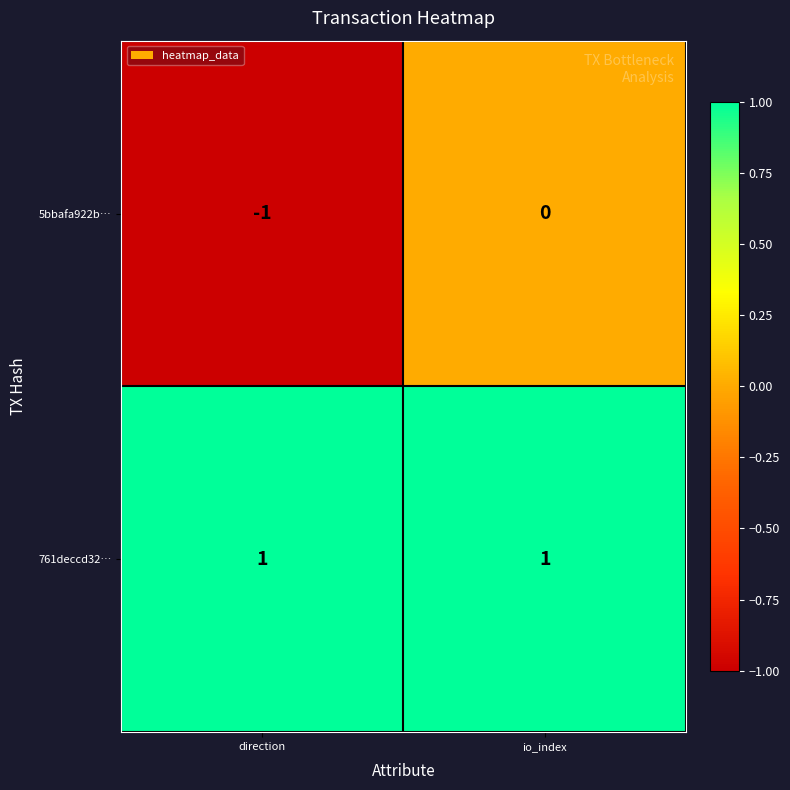

Which series has the widest spread of values?

5bbafa922b…